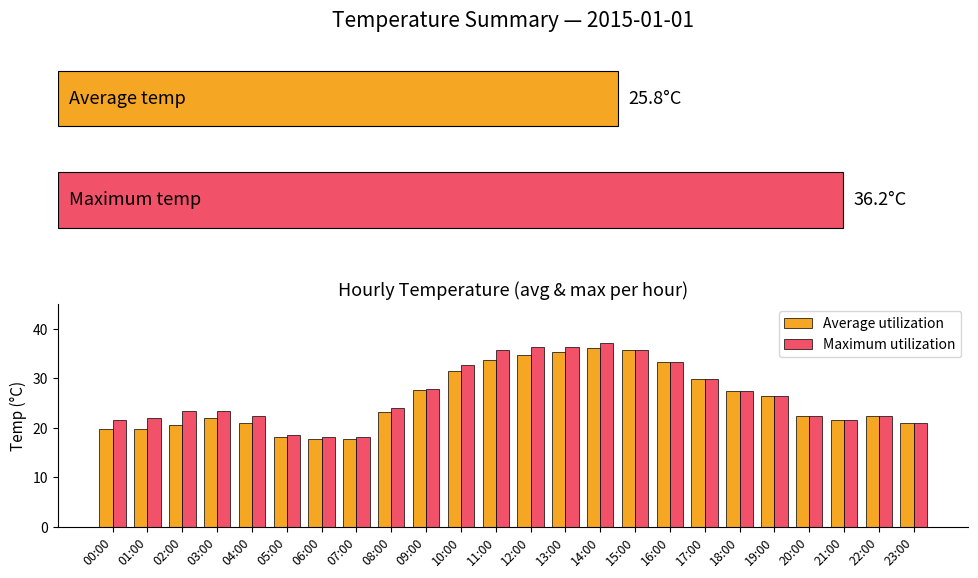

How many groups of bars are there?

24